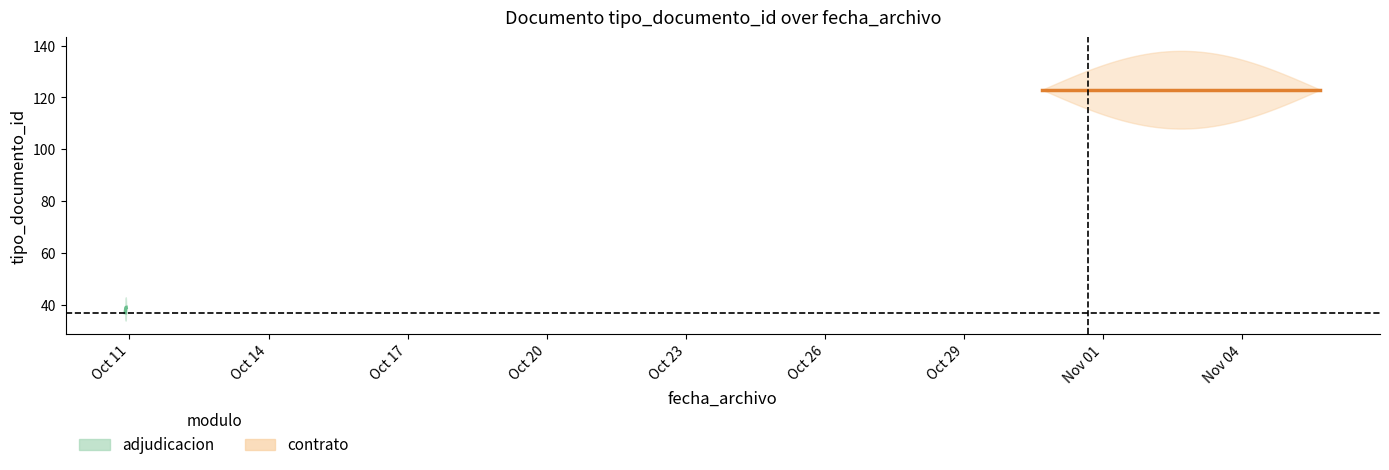

What is the average value?

51